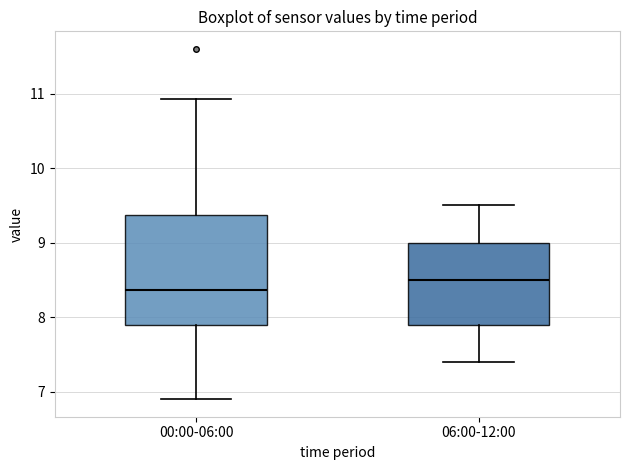

Reading left to right, transcribe this box plot: for each box, give where its median line is, the range the box spans, and where its two whiskers end, as read against the y-axis. The values are not printed on the chart, so give them approximately, as read against the axis.

00:00-06:00: median 8.4, box 7.9 to 9.4, whiskers 6.9 to 10.9
06:00-12:00: median 8.5, box 7.9 to 9.0, whiskers 7.4 to 9.5